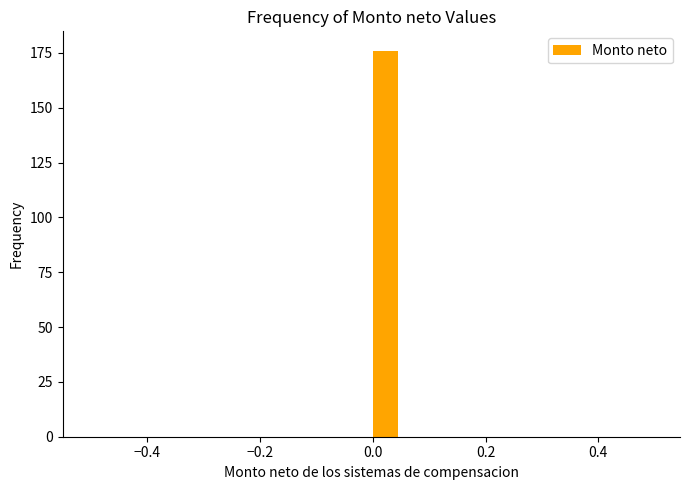

Read against the x-axis, roughly where is the centre of the tallest bar?

0.02